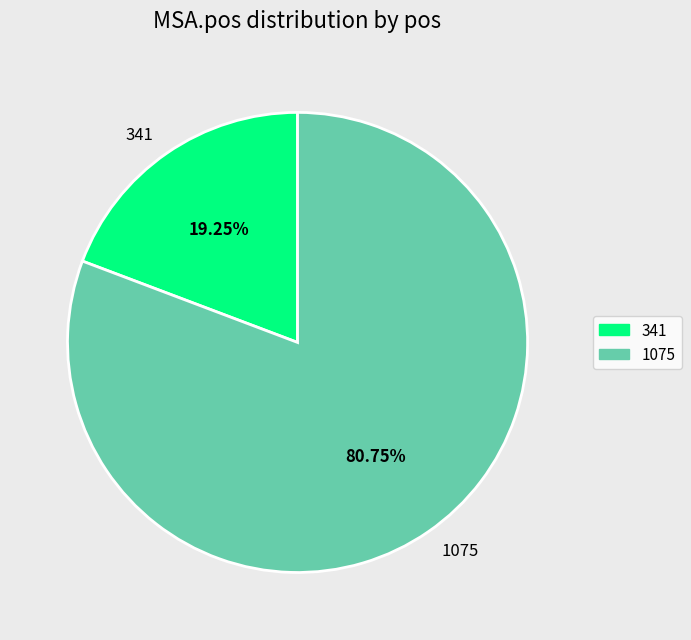

How many segments does this pie chart have?

2